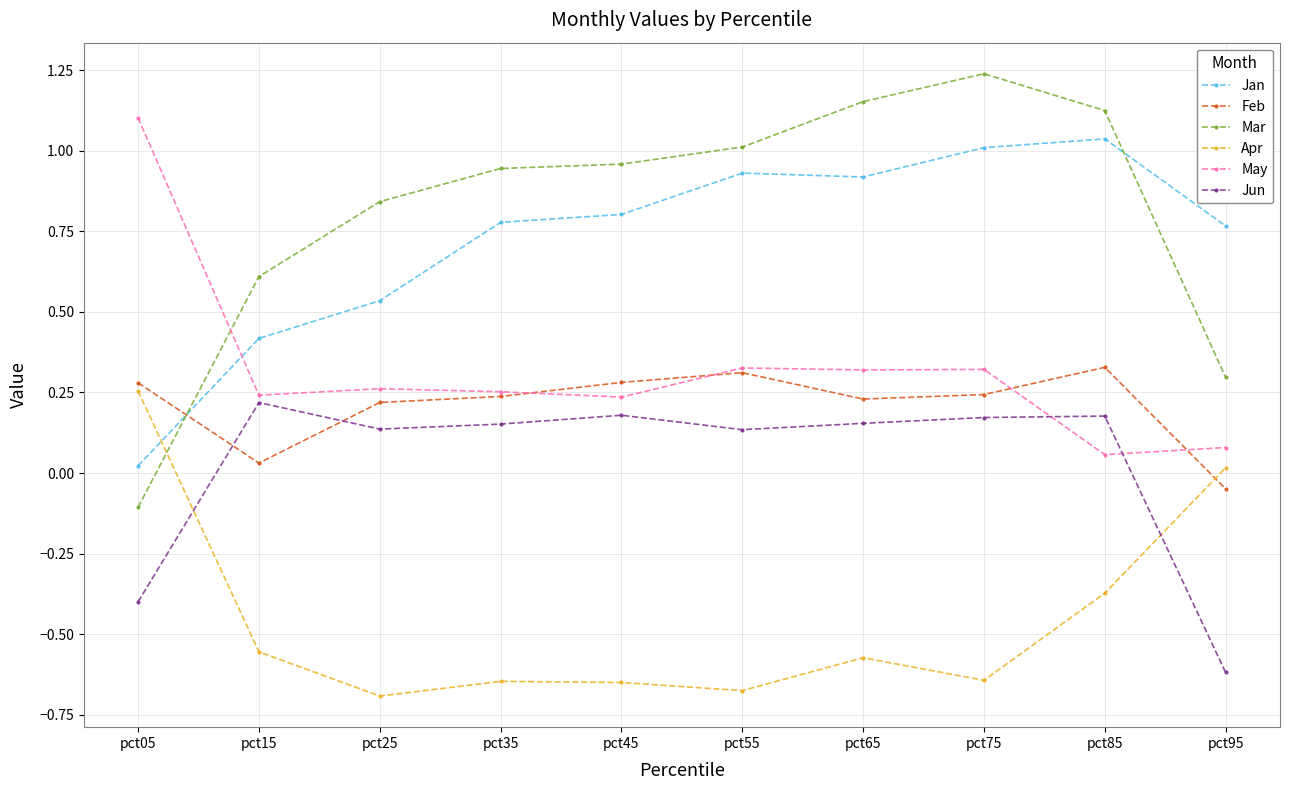

Does the chart display data point markers on the line(s)?

Yes